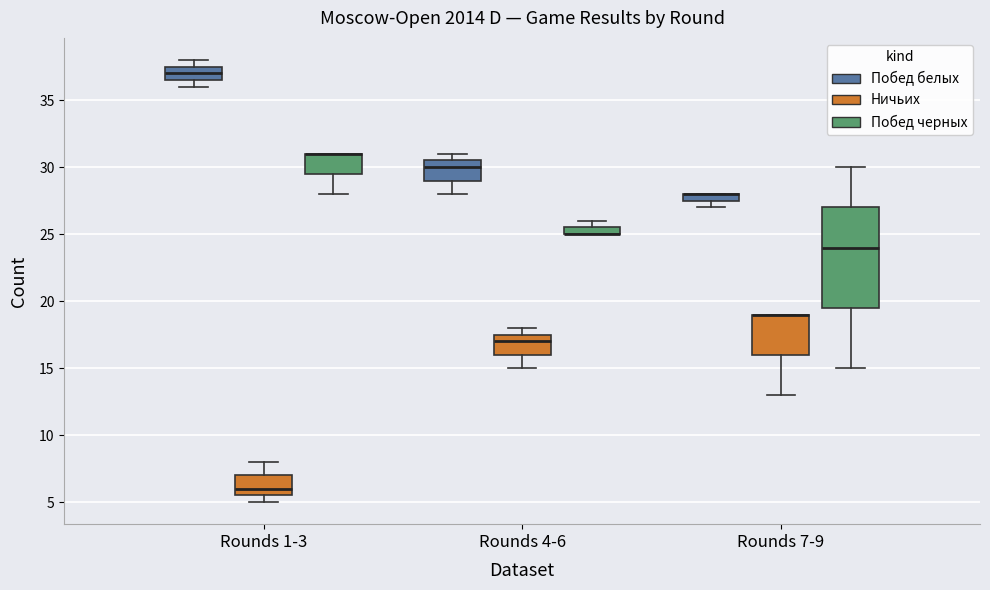

Which box is the tallest, from its lower edge to its upper edge?

Rounds 7-9 (Побед черных)